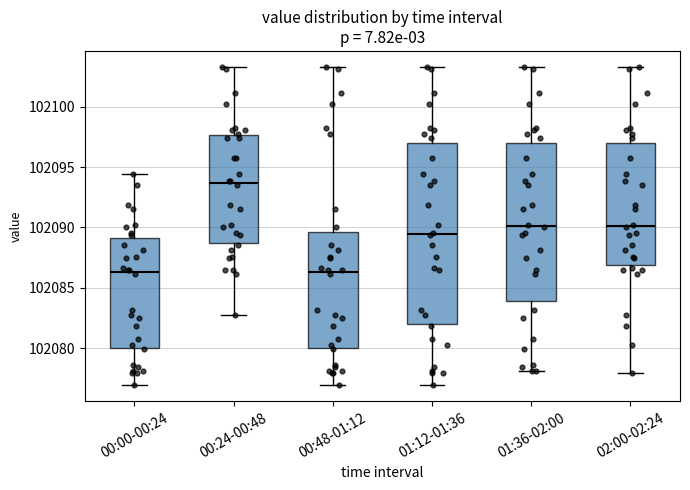

Reading left to right, read every box against the y-axis: the position of its median line, the range the box covers, and the ends of its whiskers. The values are not printed on the chart, so give them approximately, as read against the axis.

00:00-00:24: median 102086.5, box 102080.0 to 102089.0, whiskers 102077.0 to 102094.5
00:24-00:48: median 102093.5, box 102088.5 to 102097.5, whiskers 102083.0 to 102103.5
00:48-01:12: median 102086.5, box 102080.0 to 102089.5, whiskers 102077.0 to 102103.5
01:12-01:36: median 102089.5, box 102082.0 to 102097.0, whiskers 102077.0 to 102103.5
01:36-02:00: median 102090.0, box 102084.0 to 102097.0, whiskers 102078.0 to 102103.5
02:00-02:24: median 102090.0, box 102087.0 to 102097.0, whiskers 102078.0 to 102103.5